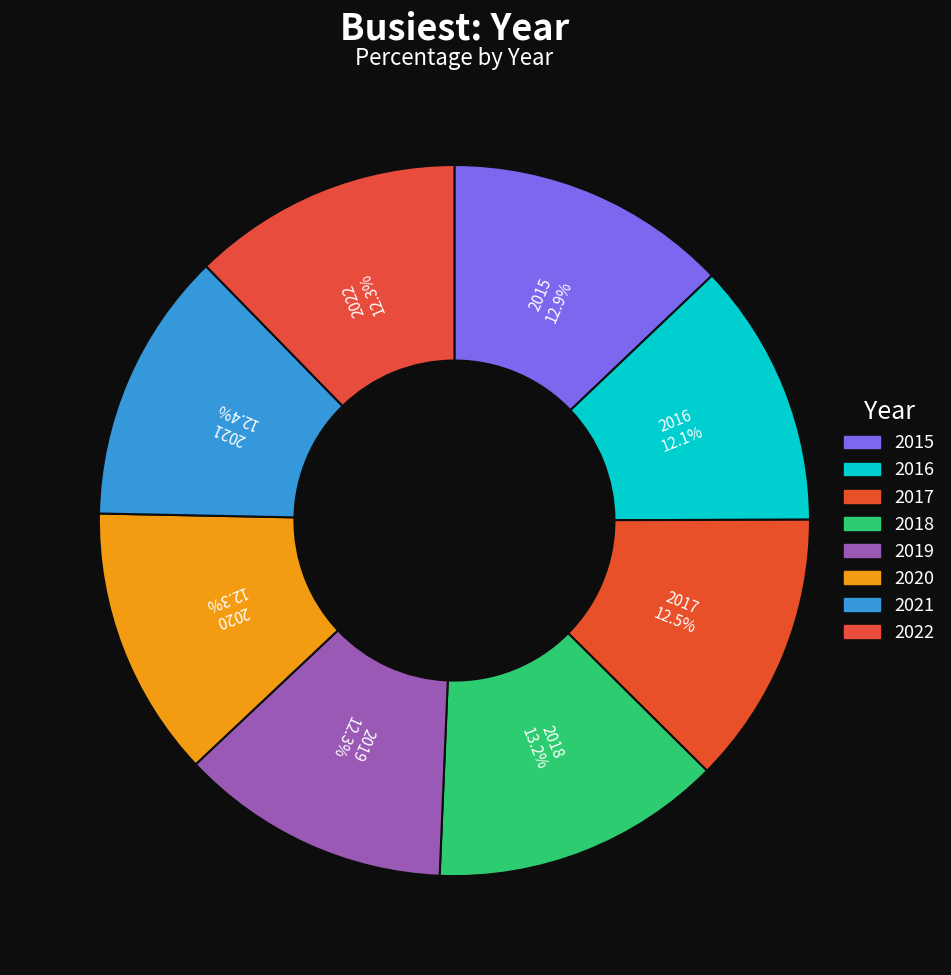

To the nearest percent, what is the average slice percentage?

12%